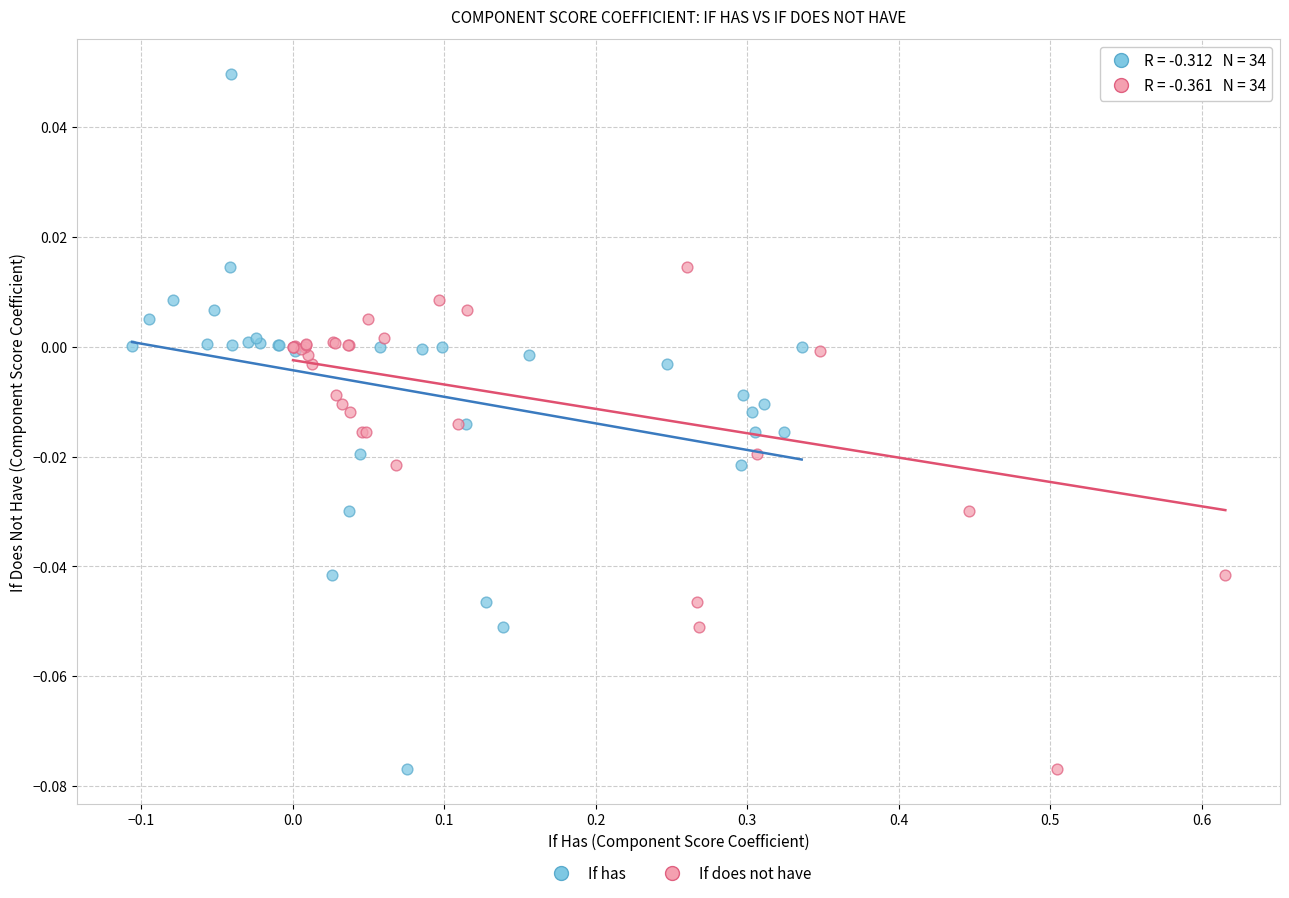

What are all the series names shown in the legend?

If has, If does not have